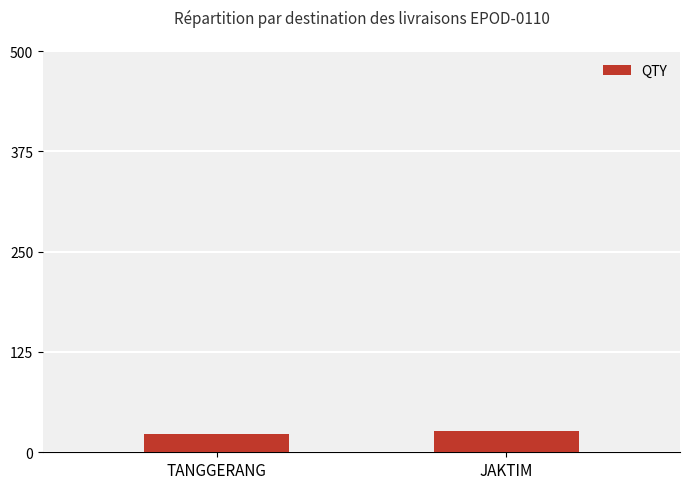

How many values are between 23 and 27?

2